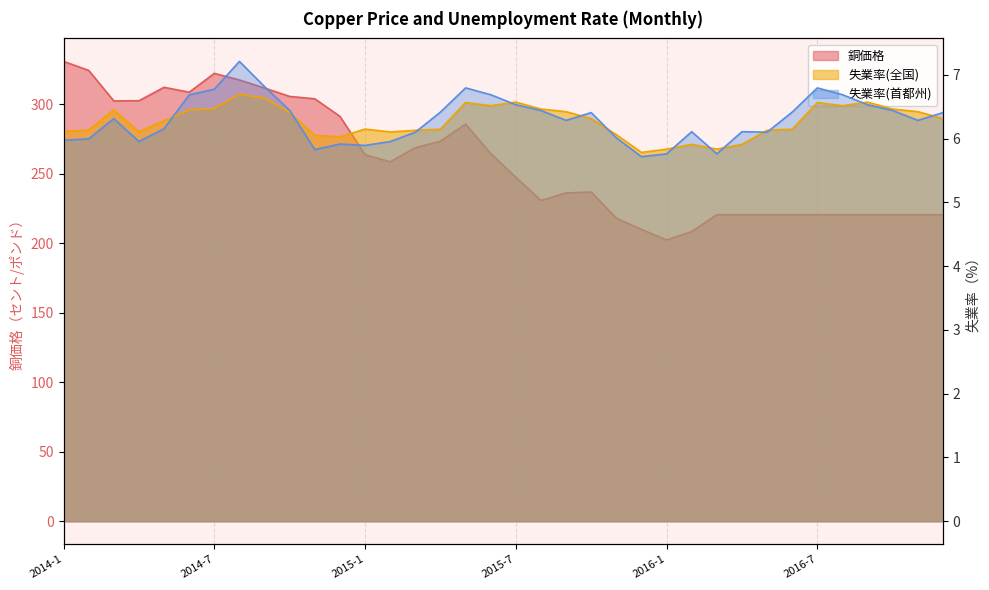

True or false: 失業率(全国) has more than 2 points higher than both neighbors.

True